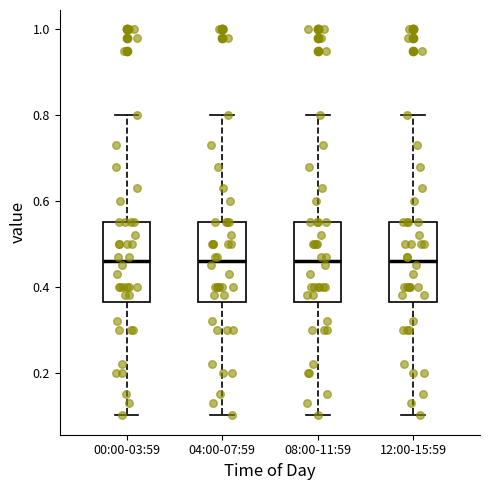

Where is the lower edge of the box for 00:00-03:59 on the y-axis? The values are not printed on the chart, so give them approximately, as read against the axis.

0.36